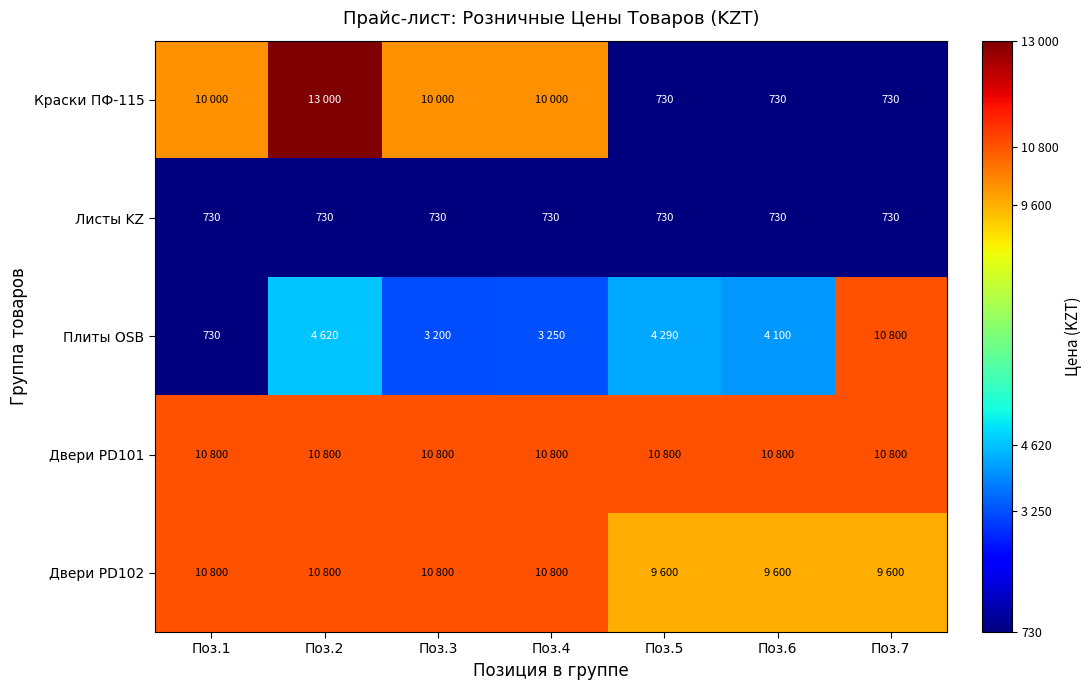

What value does the Листы KZ series have at Поз.2?

730